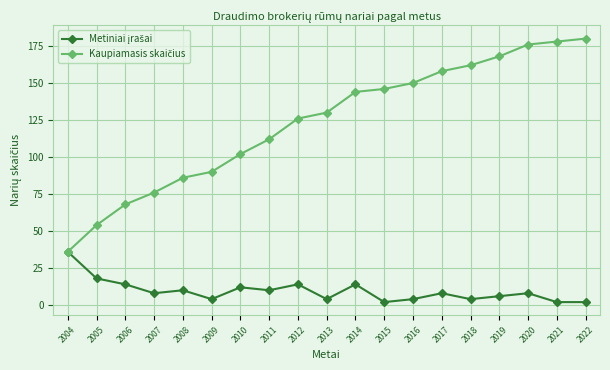

What is the total value across all series at 2008?

96